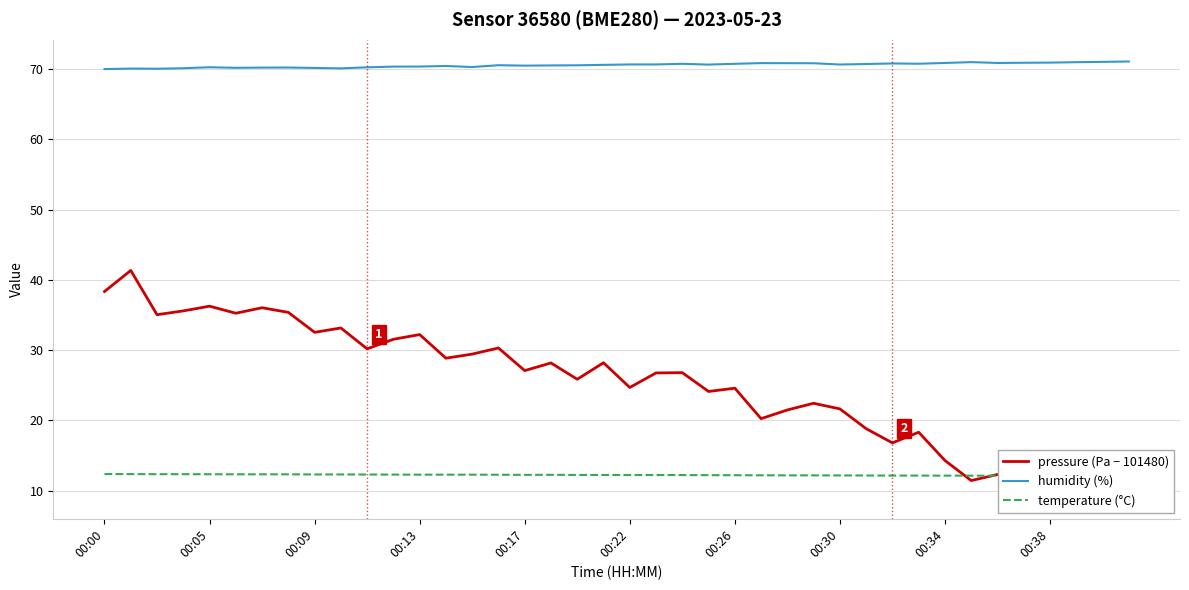

What is the maximum value for humidity (%)?

71.1